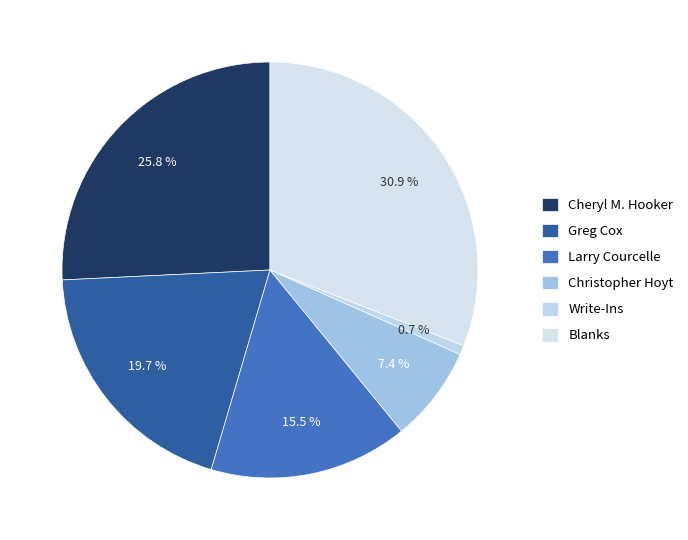

The Larry Courcelle slice represents 25% of the pie. True or false?

False